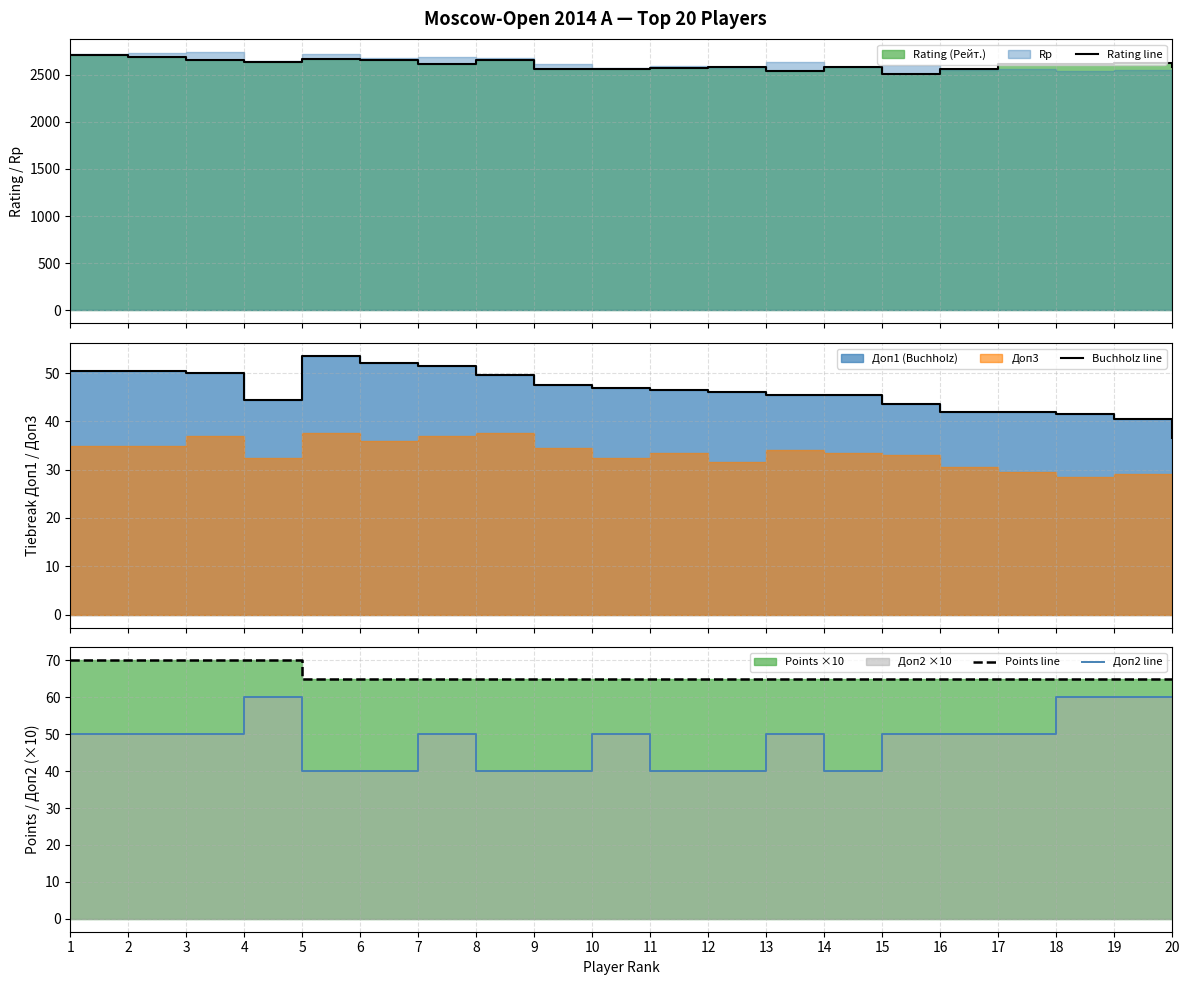

Reading right to left, what are all the values shown in this chart?

Rating line: 20=2584.0	19=2627.0	18=2617.0	17=2613.0	16=2556.0	15=2501.0	14=2577.0	13=2536.0	12=2581.0	11=2568.0	10=2564.0	9=2564.0	8=2651.0	7=2611.0	6=2653.0	5=2669.0	4=2638.0	3=2651.0	2=2690.0	1=2710.0
Buchholz line: 20=36.5	19=40.5	18=41.5	17=42.0	16=42.0	15=43.5	14=45.5	13=45.5	12=46.0	11=46.5	10=47.0	9=47.5	8=49.5	7=51.5	6=52.0	5=53.5	4=44.5	3=50.0	2=50.5	1=50.5
Points line: 20=65.0	19=65.0	18=65.0	17=65.0	16=65.0	15=65.0	14=65.0	13=65.0	12=65.0	11=65.0	10=65.0	9=65.0	8=65.0	7=65.0	6=65.0	5=65.0	4=70.0	3=70.0	2=70.0	1=70.0
Доп2 line: 20=60.0	19=60.0	18=60.0	17=50.0	16=50.0	15=50.0	14=40.0	13=50.0	12=40.0	11=40.0	10=50.0	9=40.0	8=40.0	7=50.0	6=40.0	5=40.0	4=60.0	3=50.0	2=50.0	1=50.0